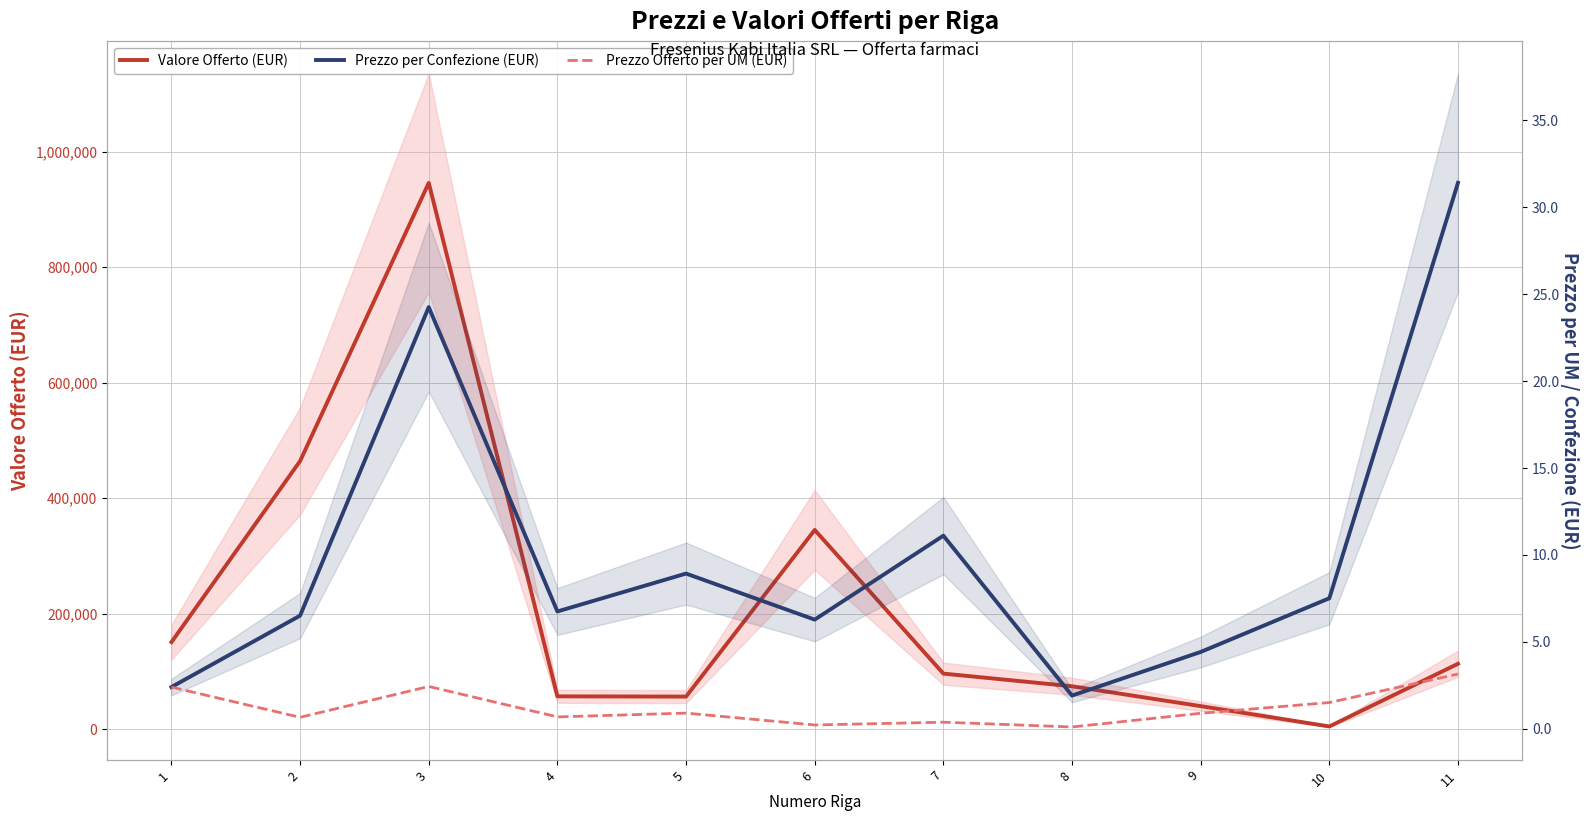

What is the difference between the maximum and minimum values in the Prezzo Offerto per UM (EUR) series?

3.0